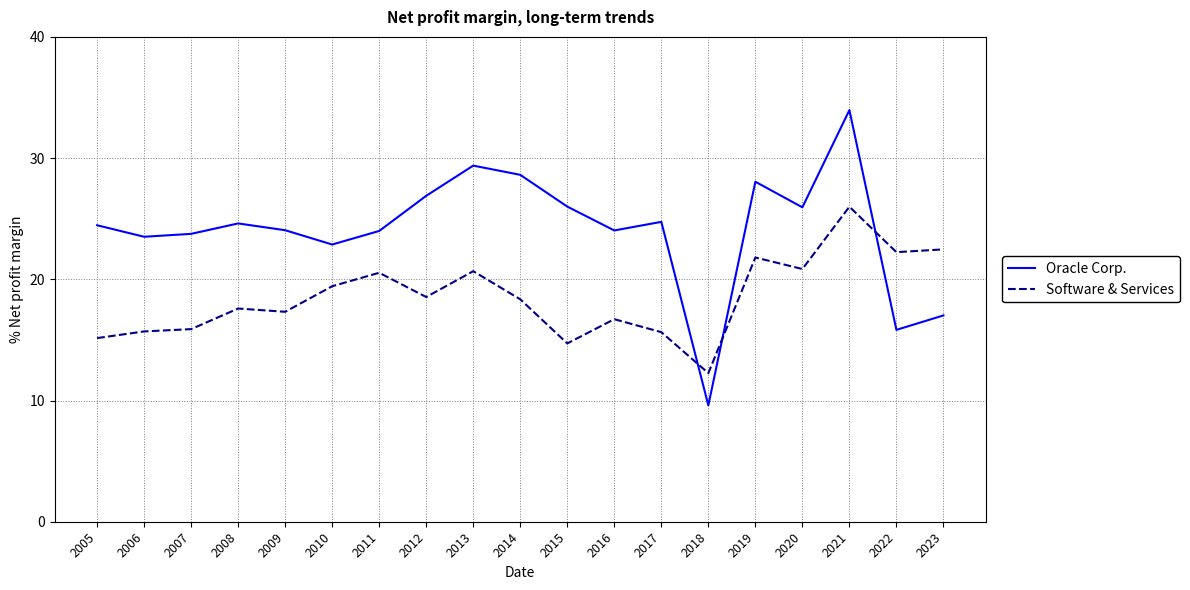

Where do Oracle Corp. and Software & Services first cross each other?

2017 and 2018